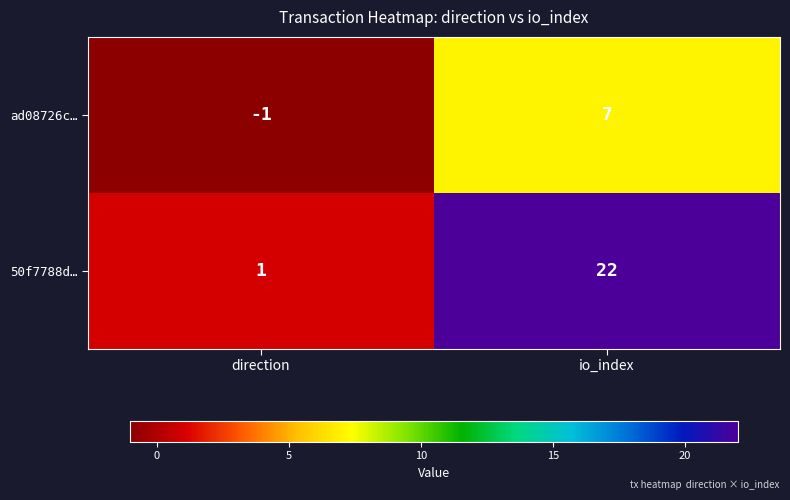

At which category is the sum across all series the highest?

io_index